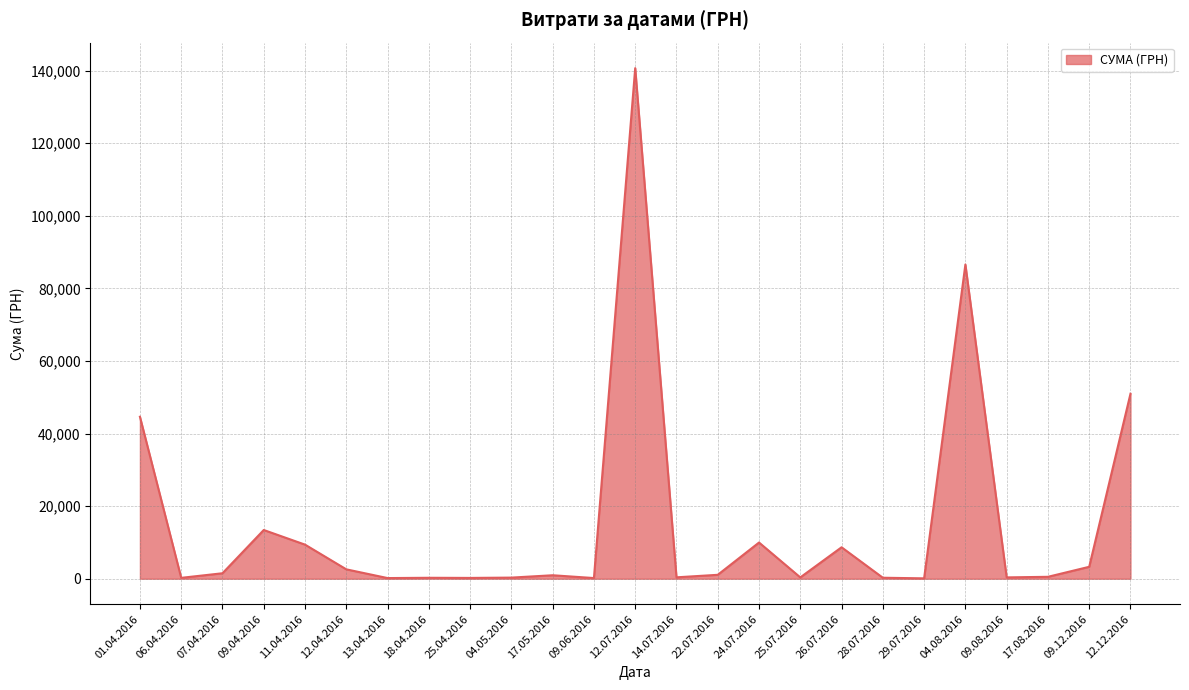

Is it true that the value at 12.07.2016 is 140706.2?

True